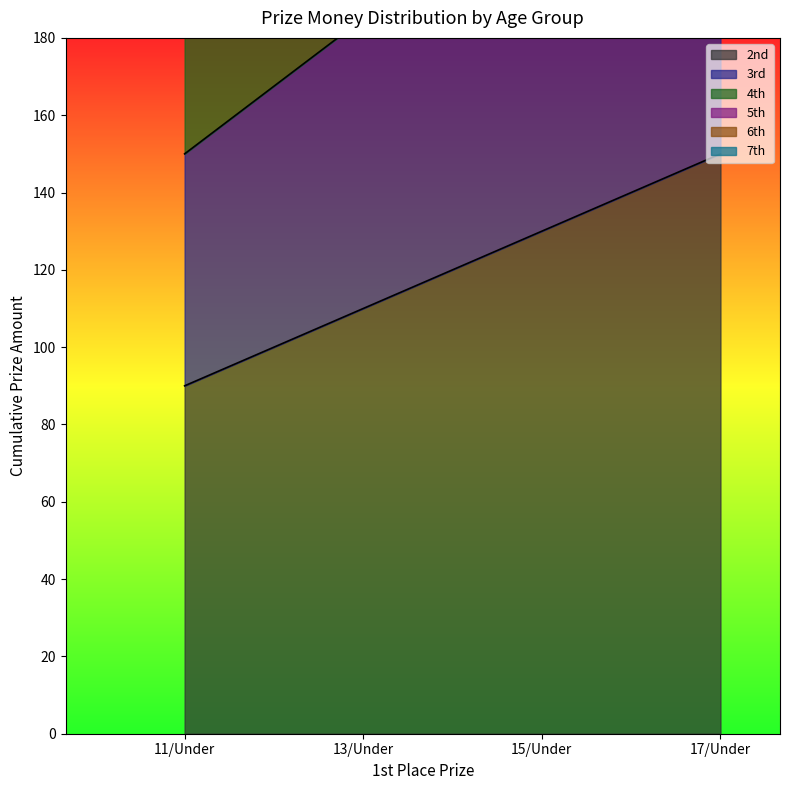

Which series has the largest total across all categories?

5th